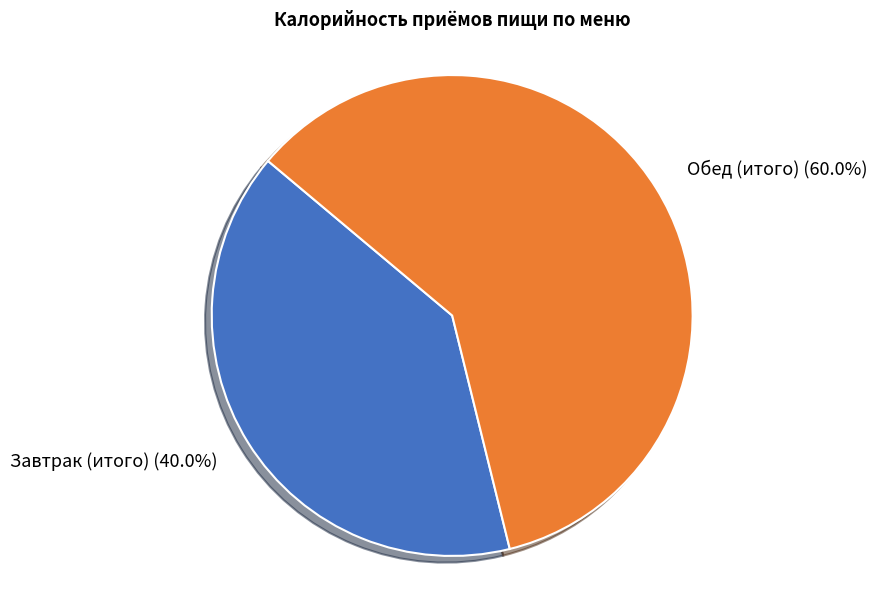

The Обед (итого) slice represents 60% of the pie. True or false?

True